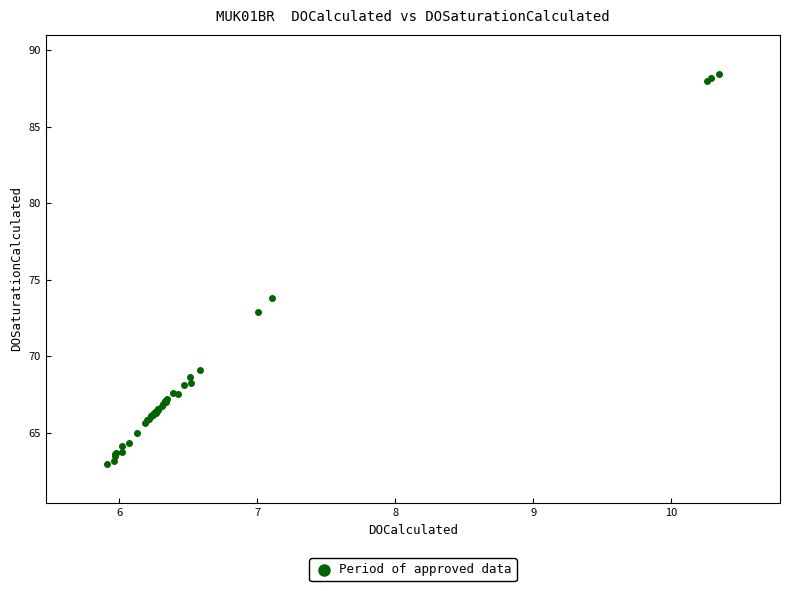

What Y value in the scatter plot is closest to 75?

73.8